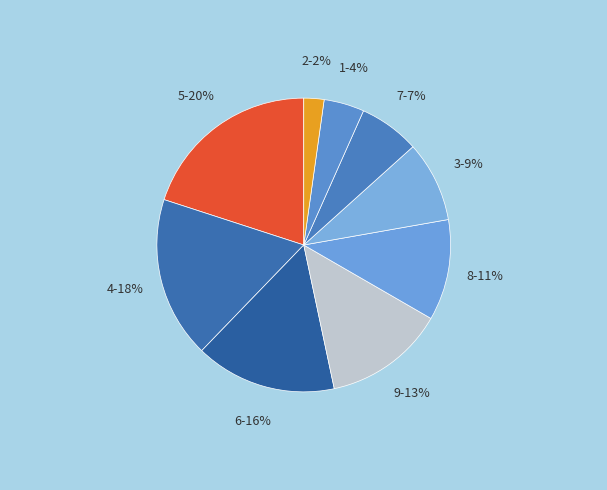

Rank the categories by value from highest to lowest.

5, 4, 6, 9, 8, 3, 7, 1, 2